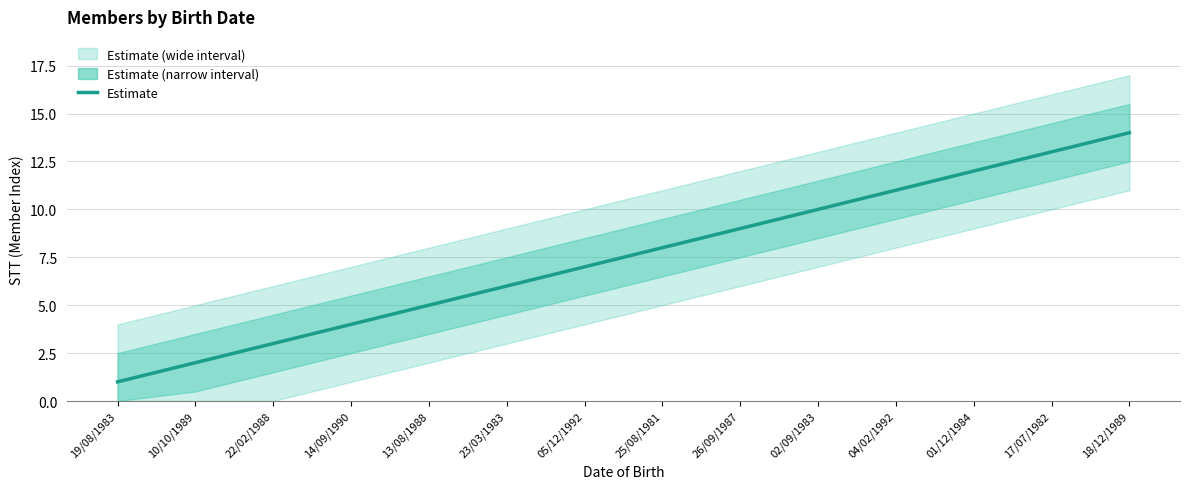

Reading left to right, extract all data points from this chart.

1	2	3	4	5	6	7	8	9	10	11	12	13	14